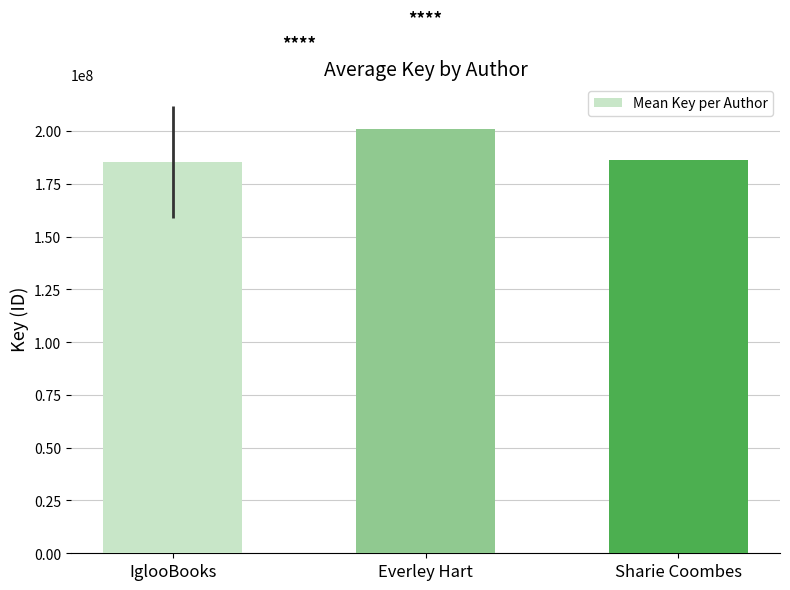

What is the label of the 3rd bar from the right?

IglooBooks